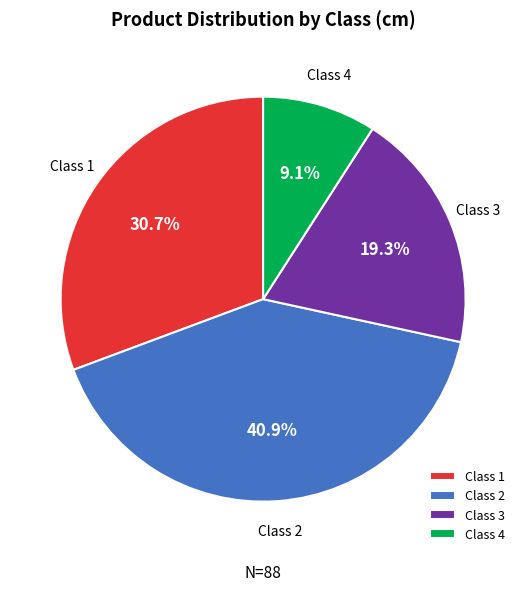

How many slices are in this pie chart?

4